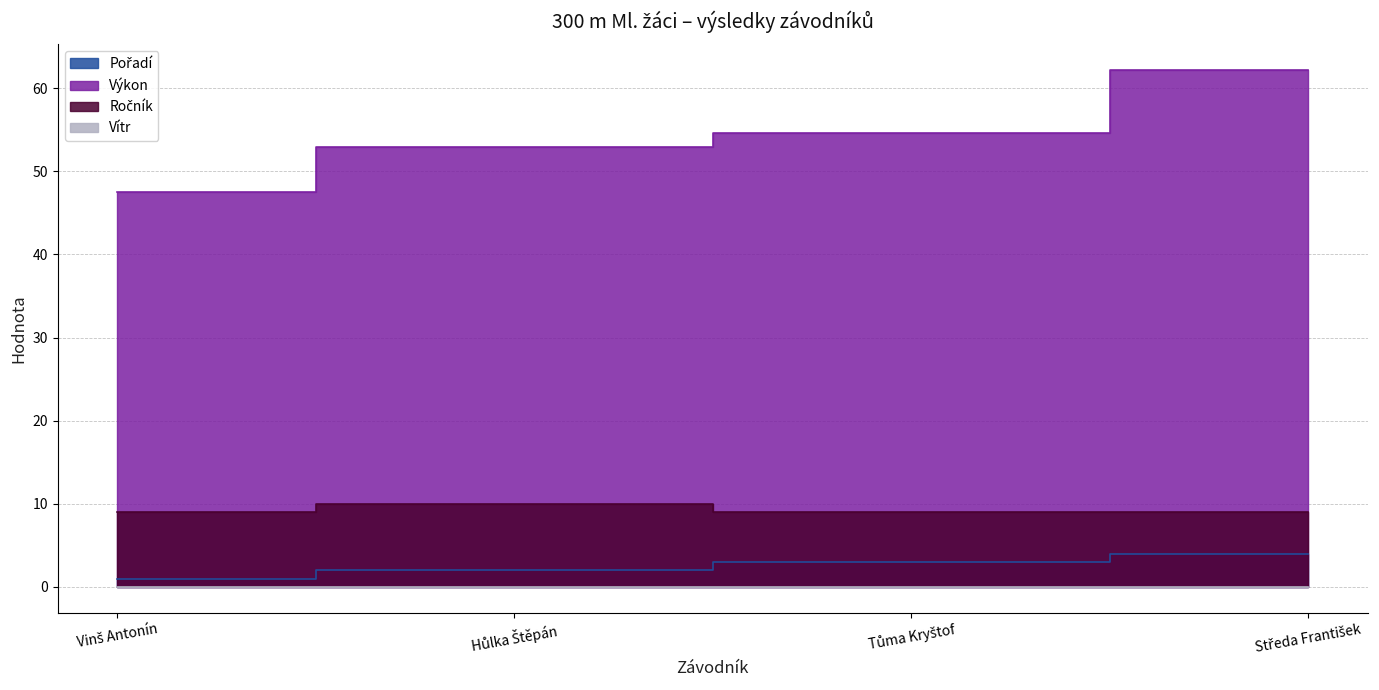

What is the difference between the highest and lowest values at Hůlka Štěpán?

52.9